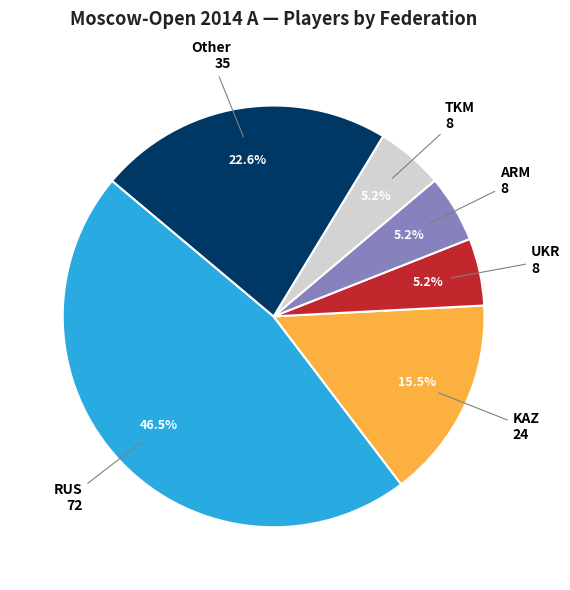

Is there any slice that represents more than half of the pie?

No